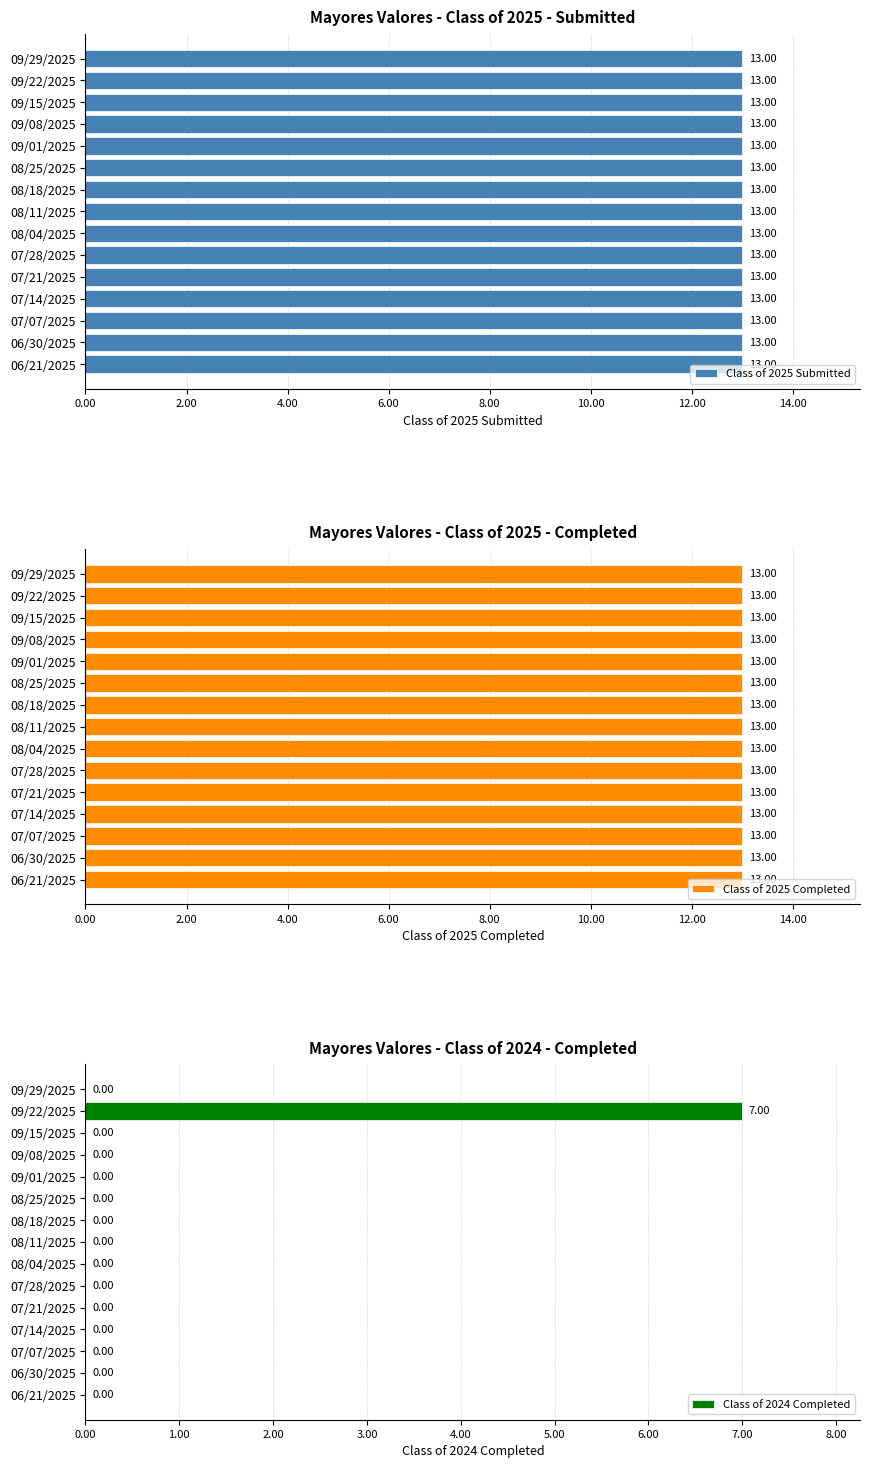

How many data points does each series have?

15